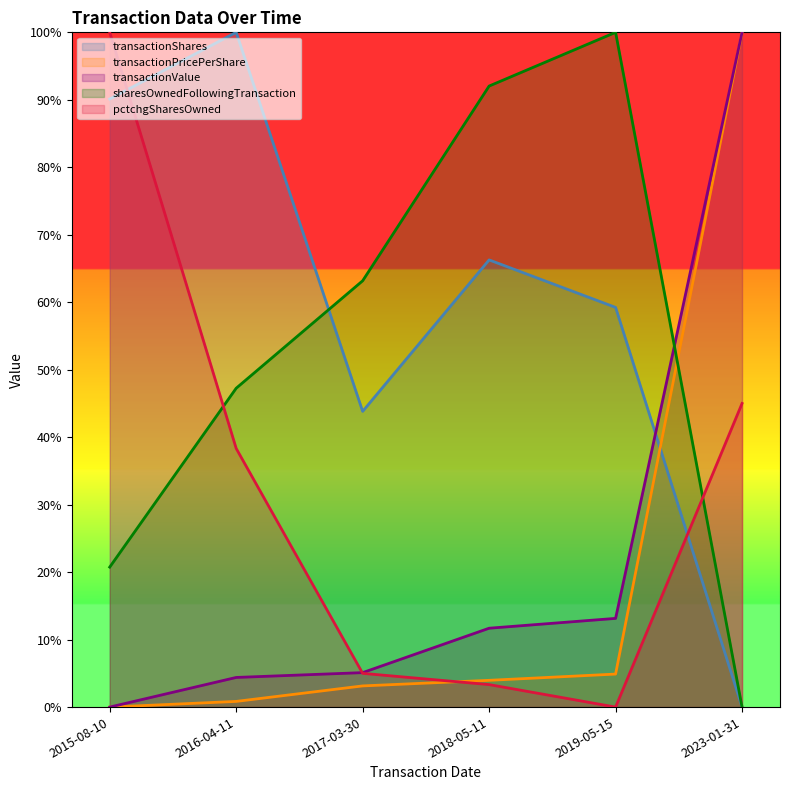

What is the value of the transactionPricePerShare point at the 6th from the left?

100.0